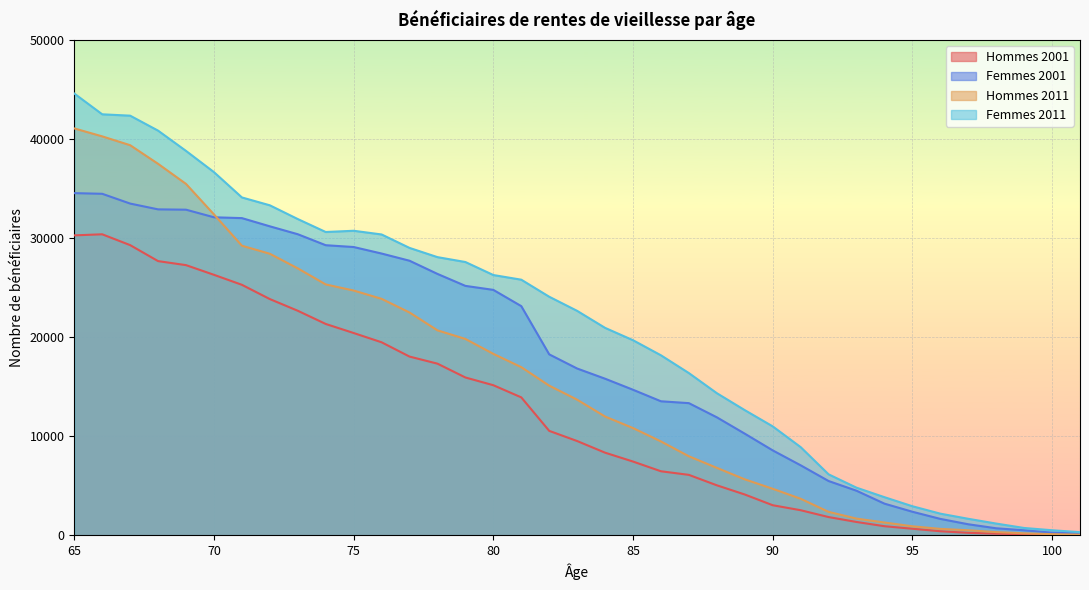

What is the difference between the maximum and minimum values in the Femmes 2001 series?

34354